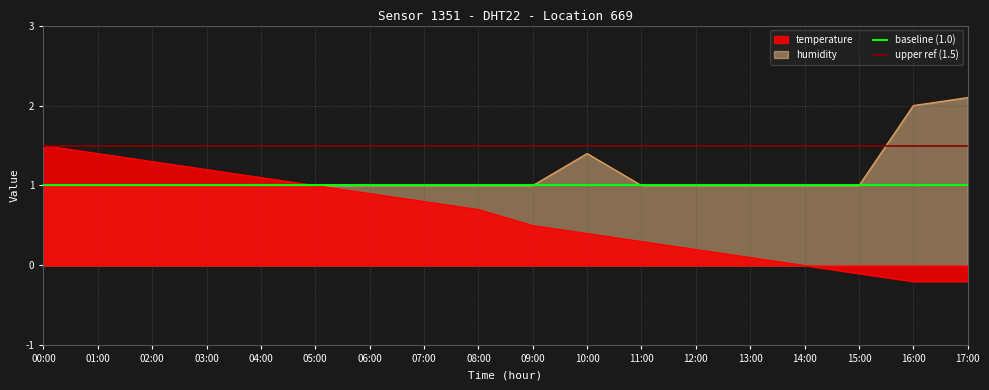

What position from the right is 00:00?

2